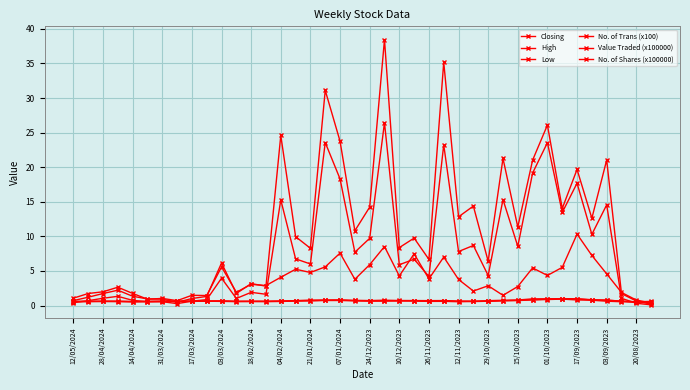

What is the highest value of the No. of Shares (x100000) series?

38.5